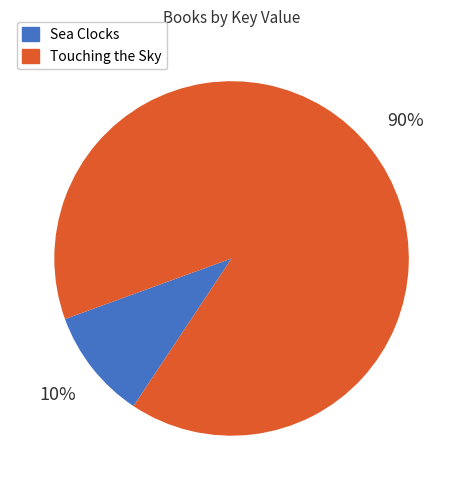

Count the number of slices in the pie.

2